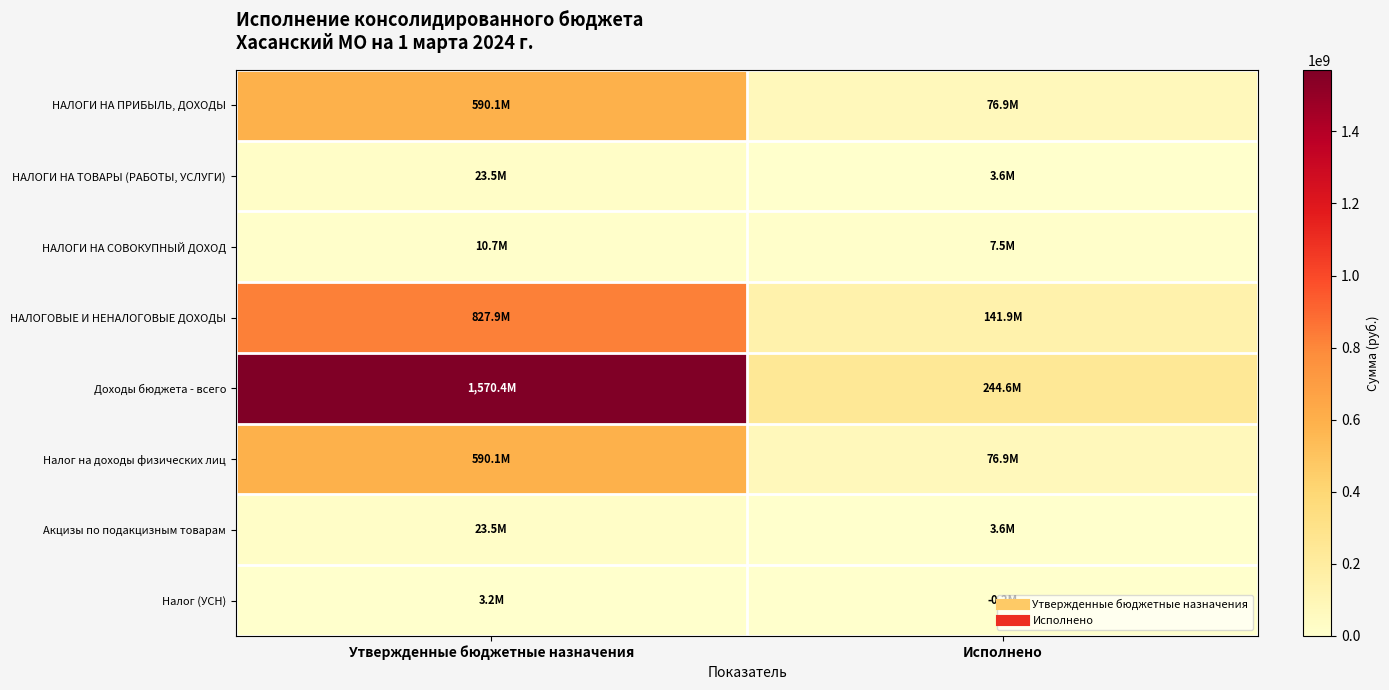

What is the total value across all series at Утвержденные бюджетные назначения?

3639478753.4